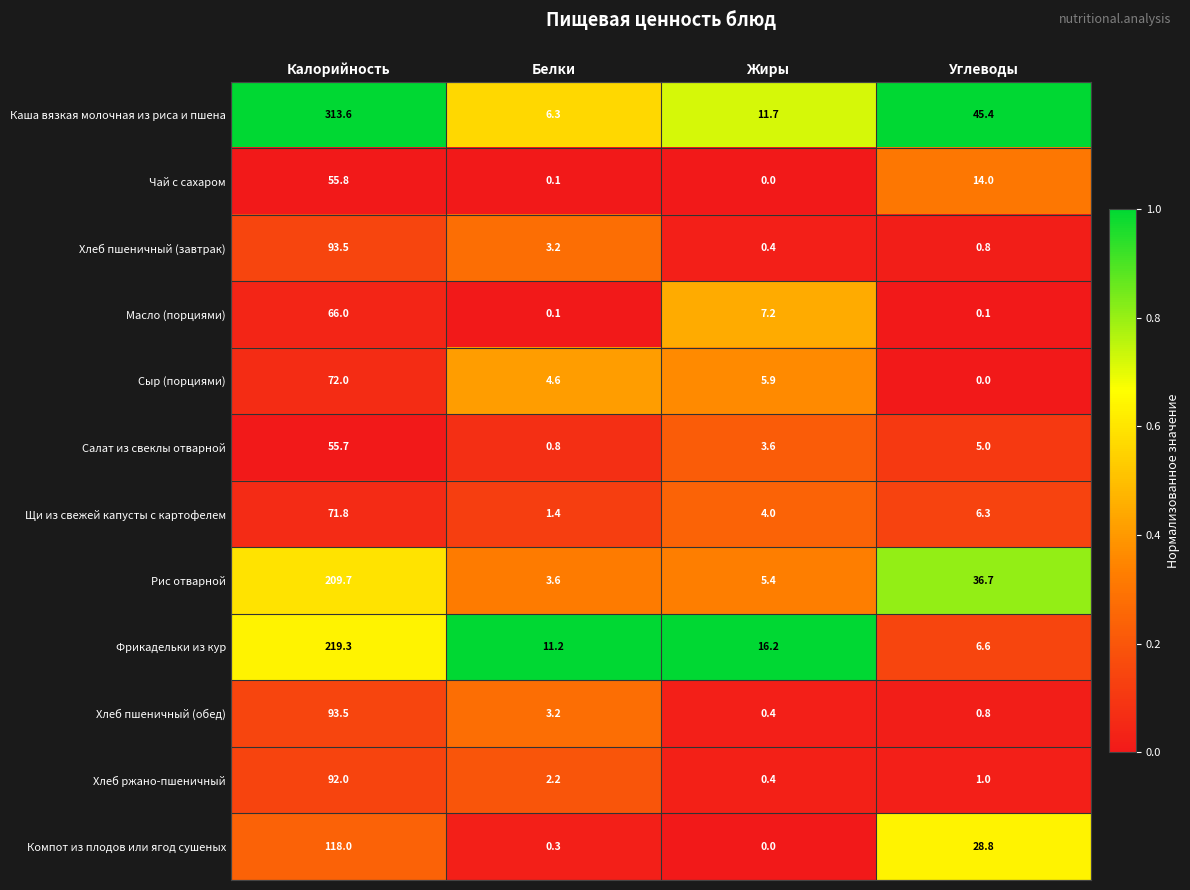

What is the sum of the Масло (порциями) values at Жиры and Калорийность?

73.2